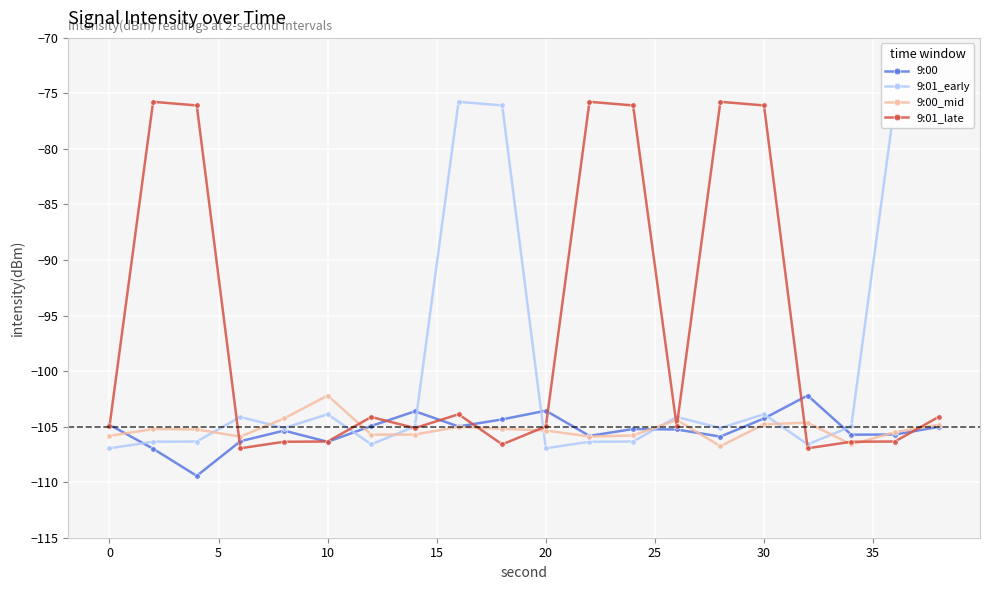

Is it true that 9:01_late equals -76.1 at 30?

True